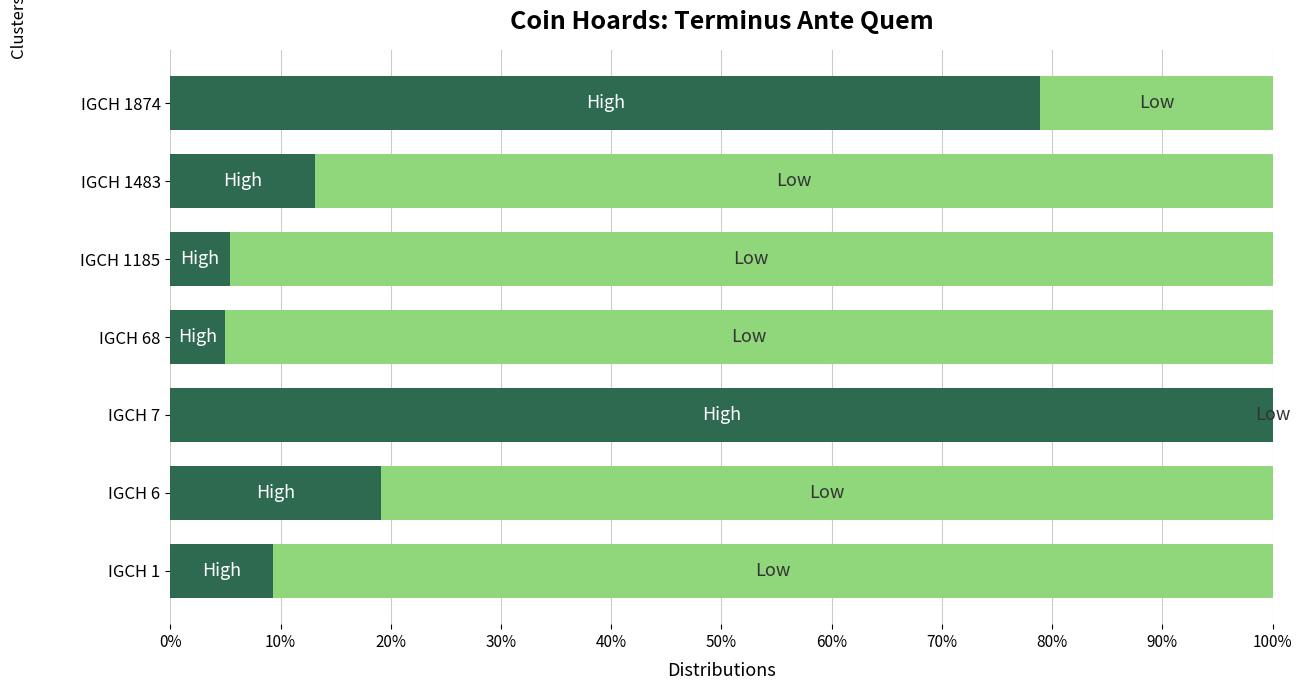

What is the total value across all series at IGCH 1185?

100.0